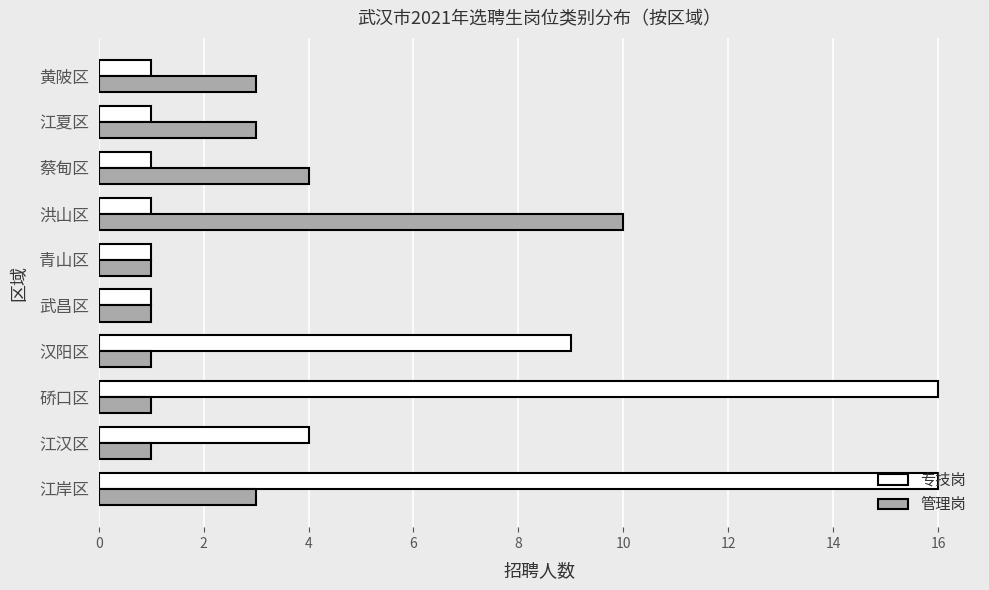

What is the highest value of the 管理岗 series?

10